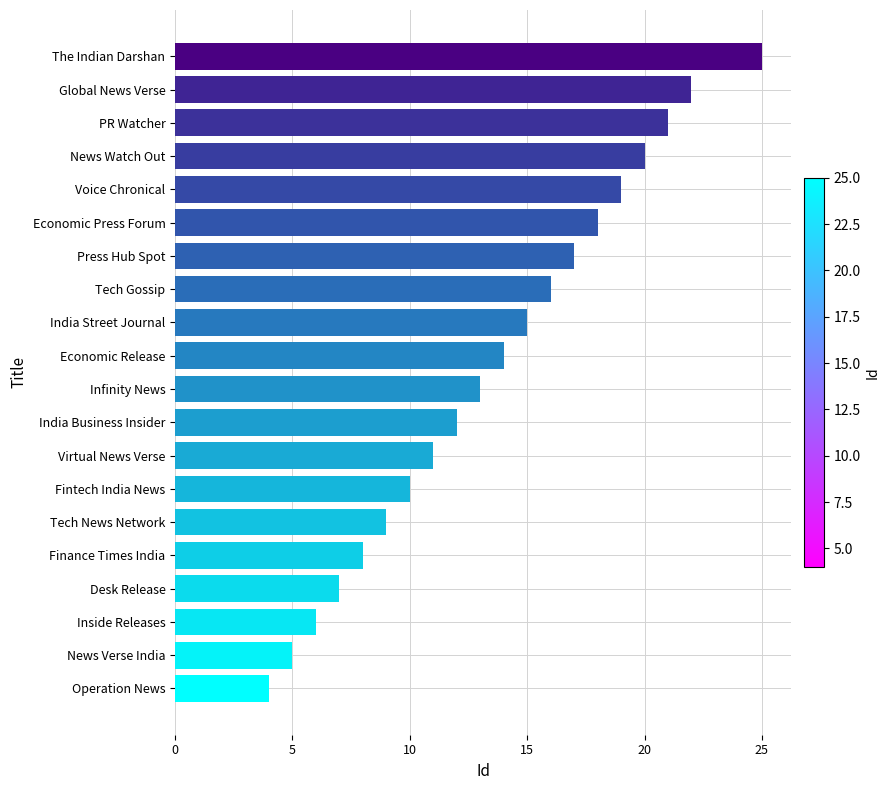

The value at Fintech India News is 10. True or false?

True